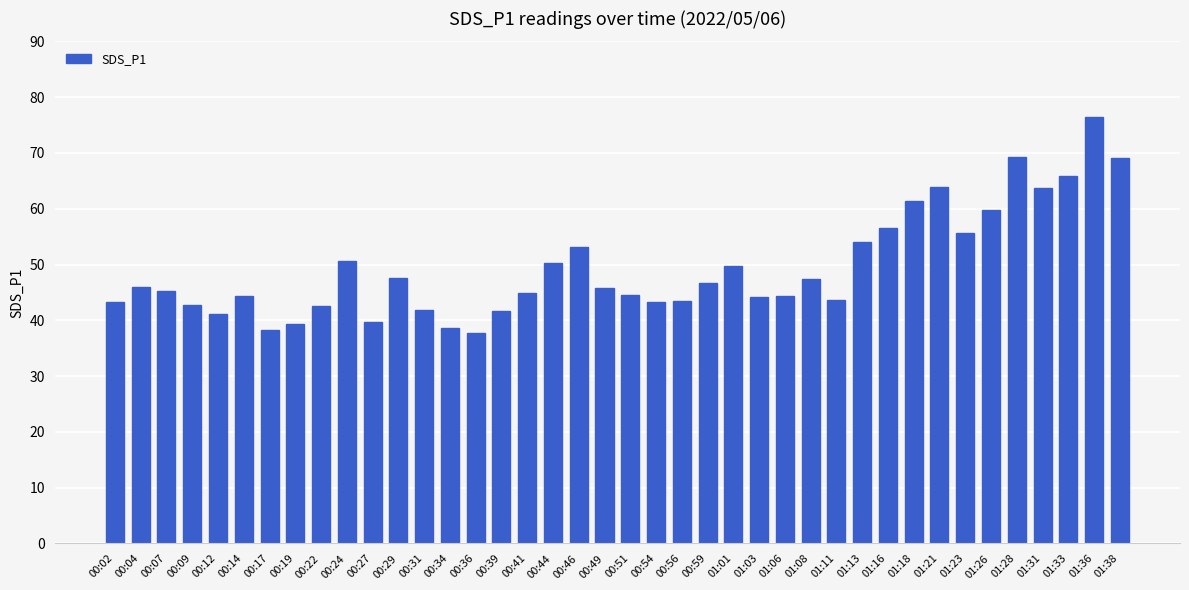

What is the difference between the maximum and minimum values?

38.7